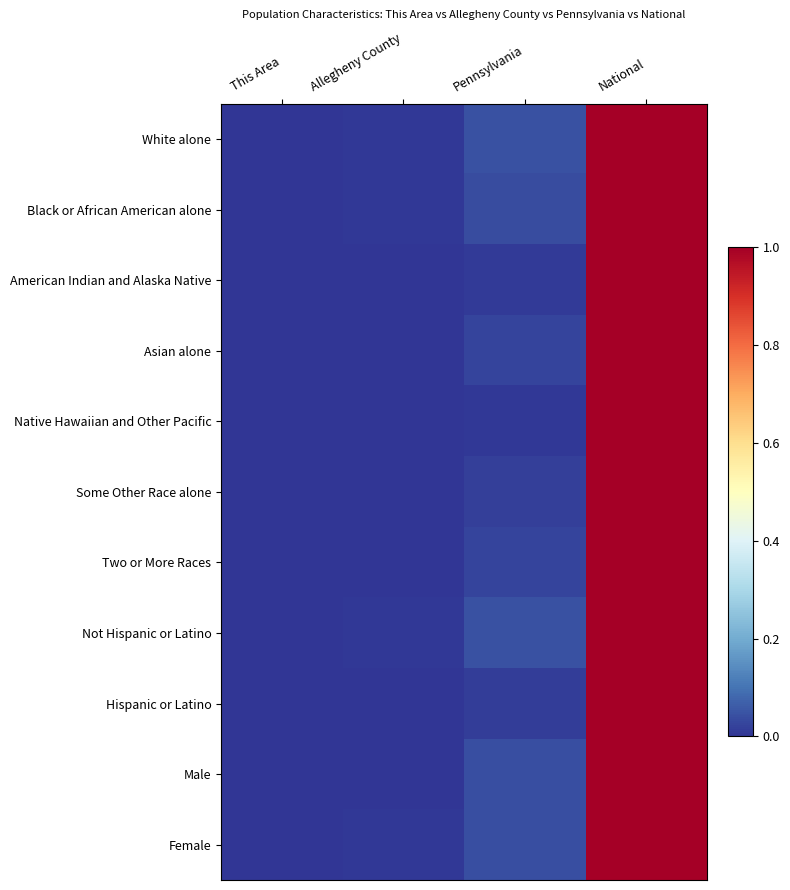

Which has a higher value, Allegheny County or National?

National